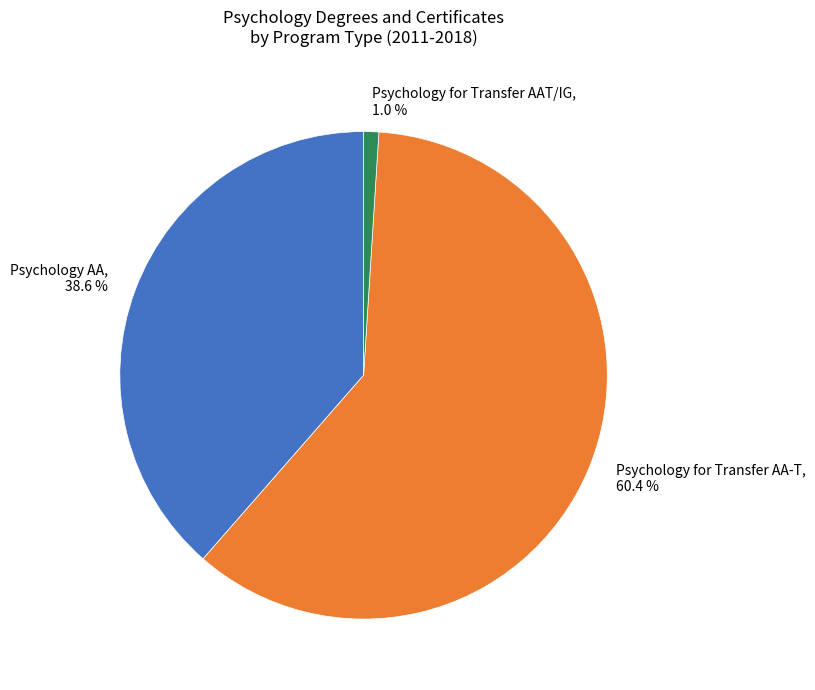

What percentage is NOT represented by Psychology AA, 38.6 %?

61.4%